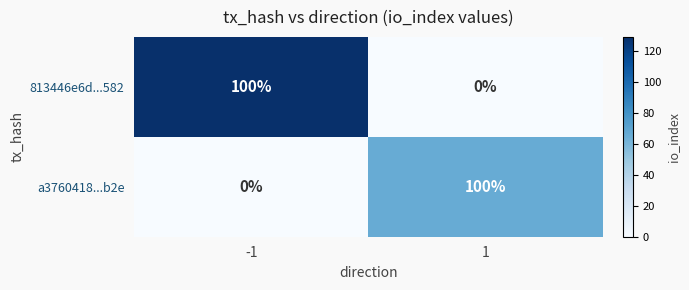

What is the difference between the highest and lowest values at -1?

100